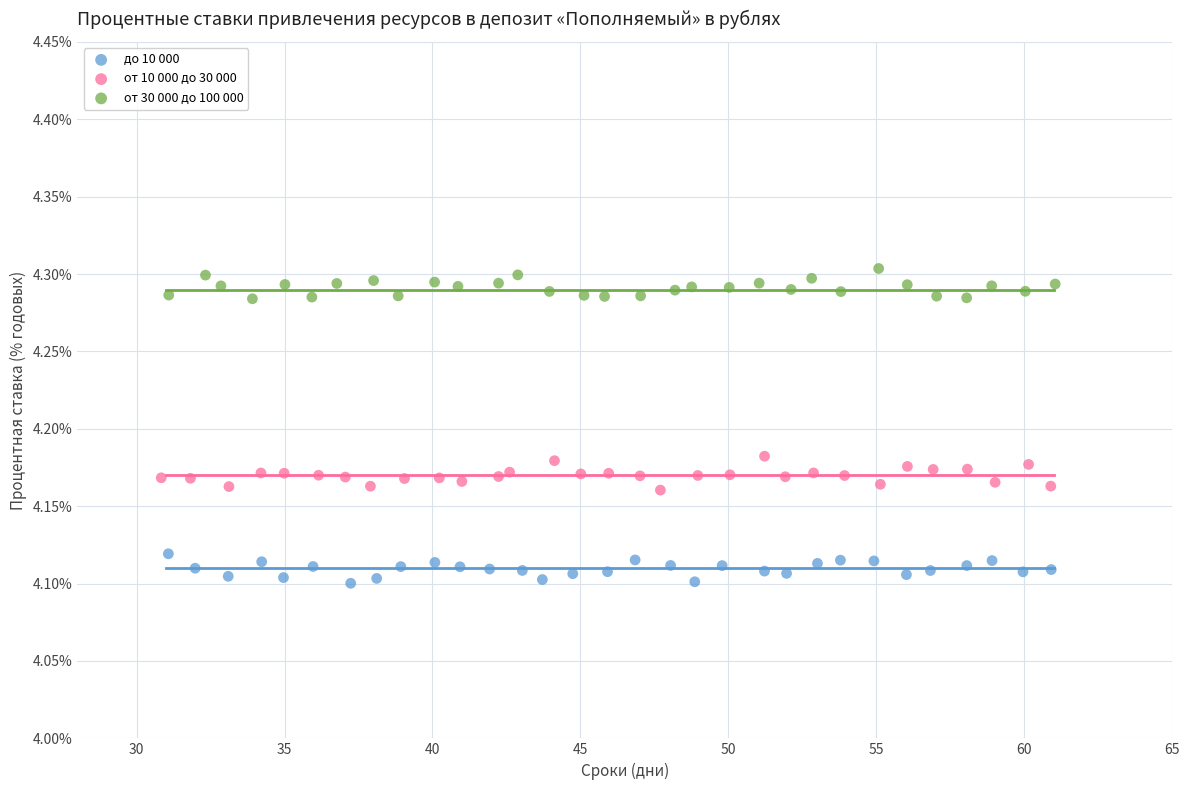

Which series contains the highest Y value?

от 30 000 до 100 000